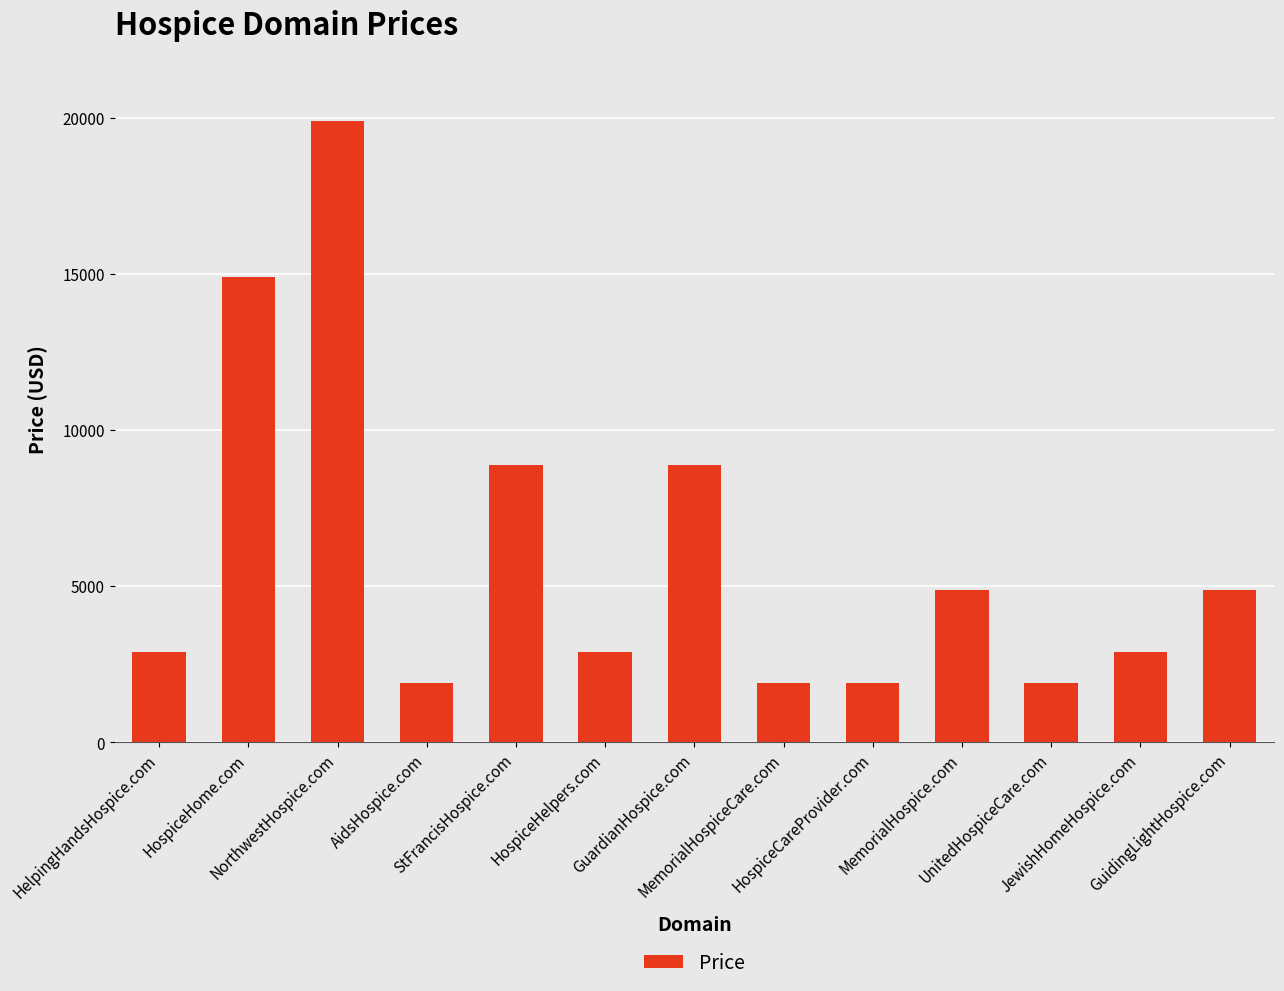

What is the maximum value shown in the chart?

19888